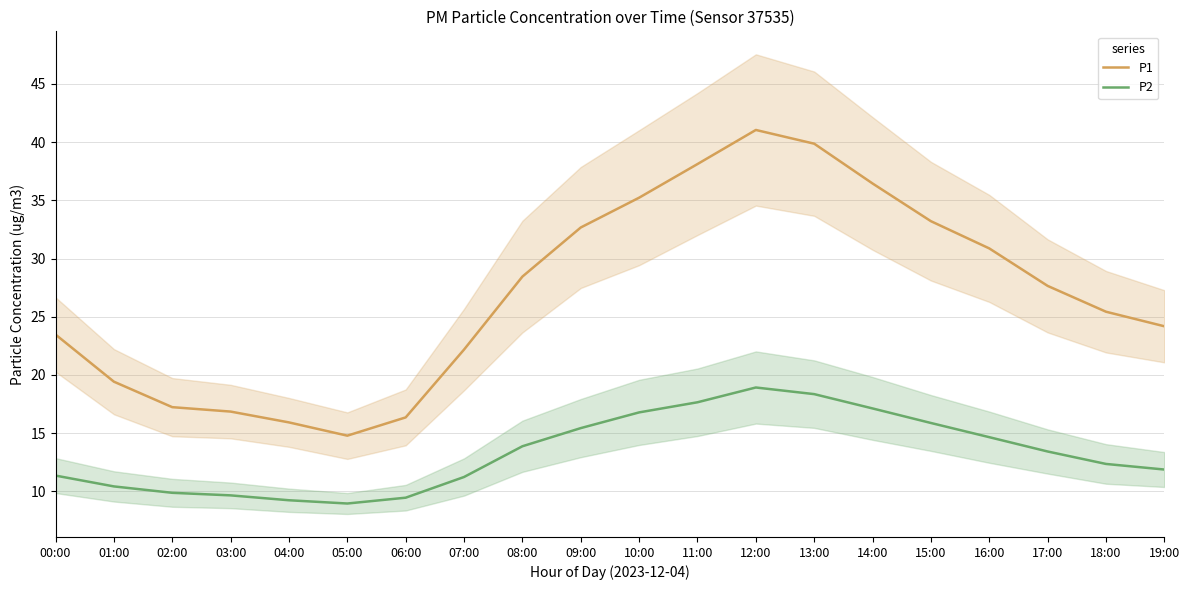

What is the approximate value of P1 at 12:00?

41.0